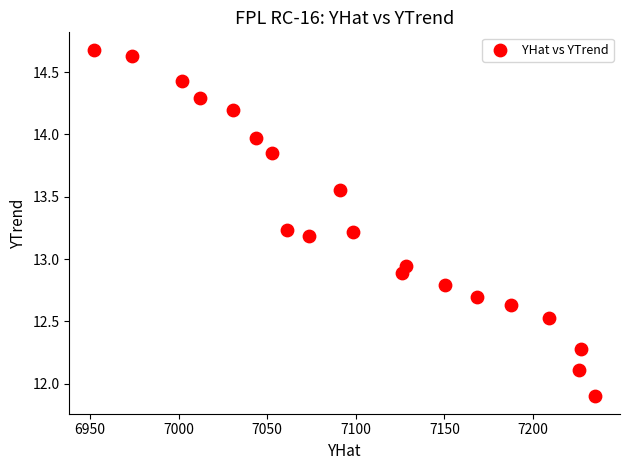

What is the range of Y values (max minus min)?

2.8